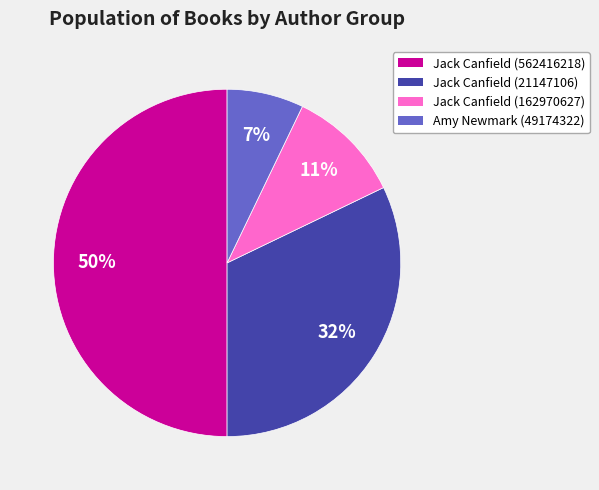

Count the number of slices in the pie.

4